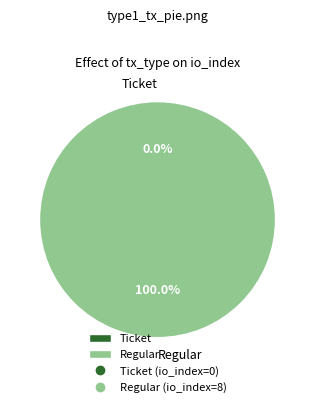

To the nearest percent, what is the difference between the largest and smallest slice percentages?

100%